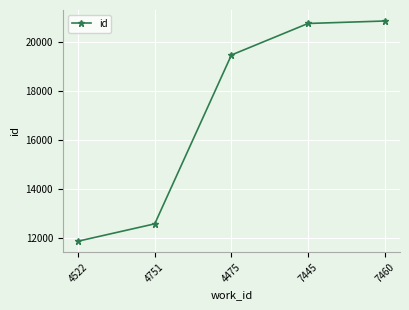

What is the minimum value shown in the chart?

11863